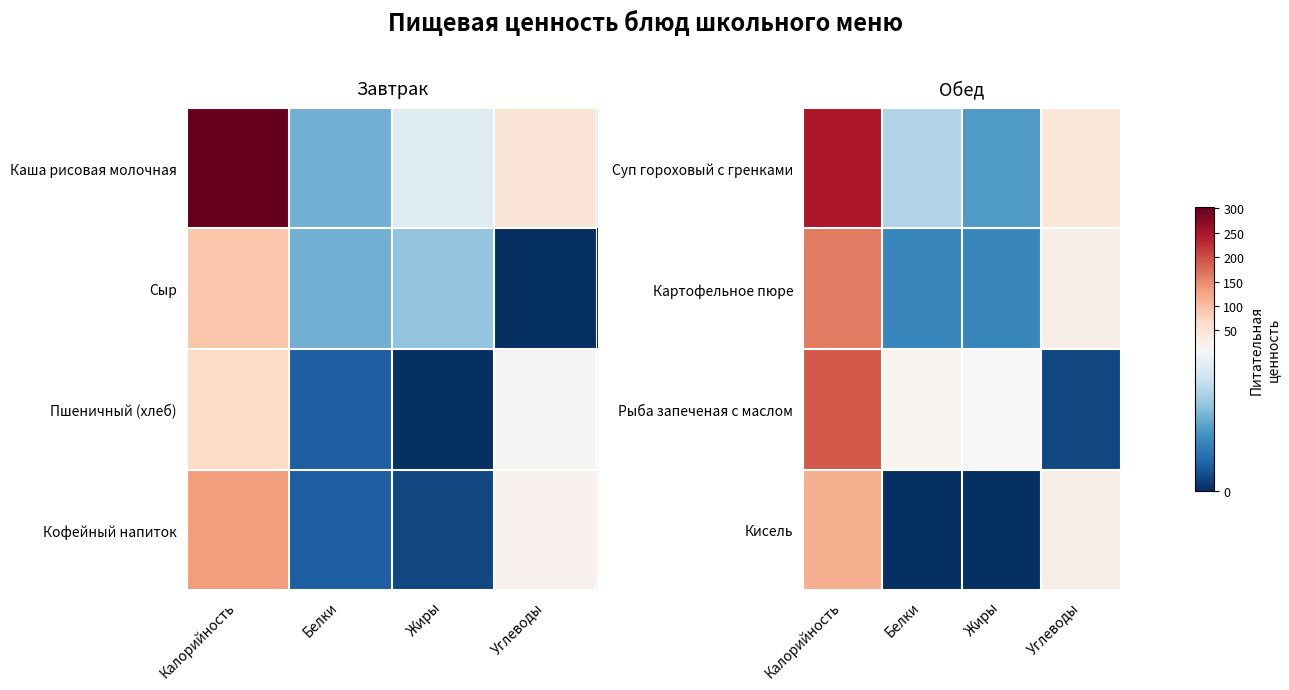

Which category has the highest value across all series?

Калорийность